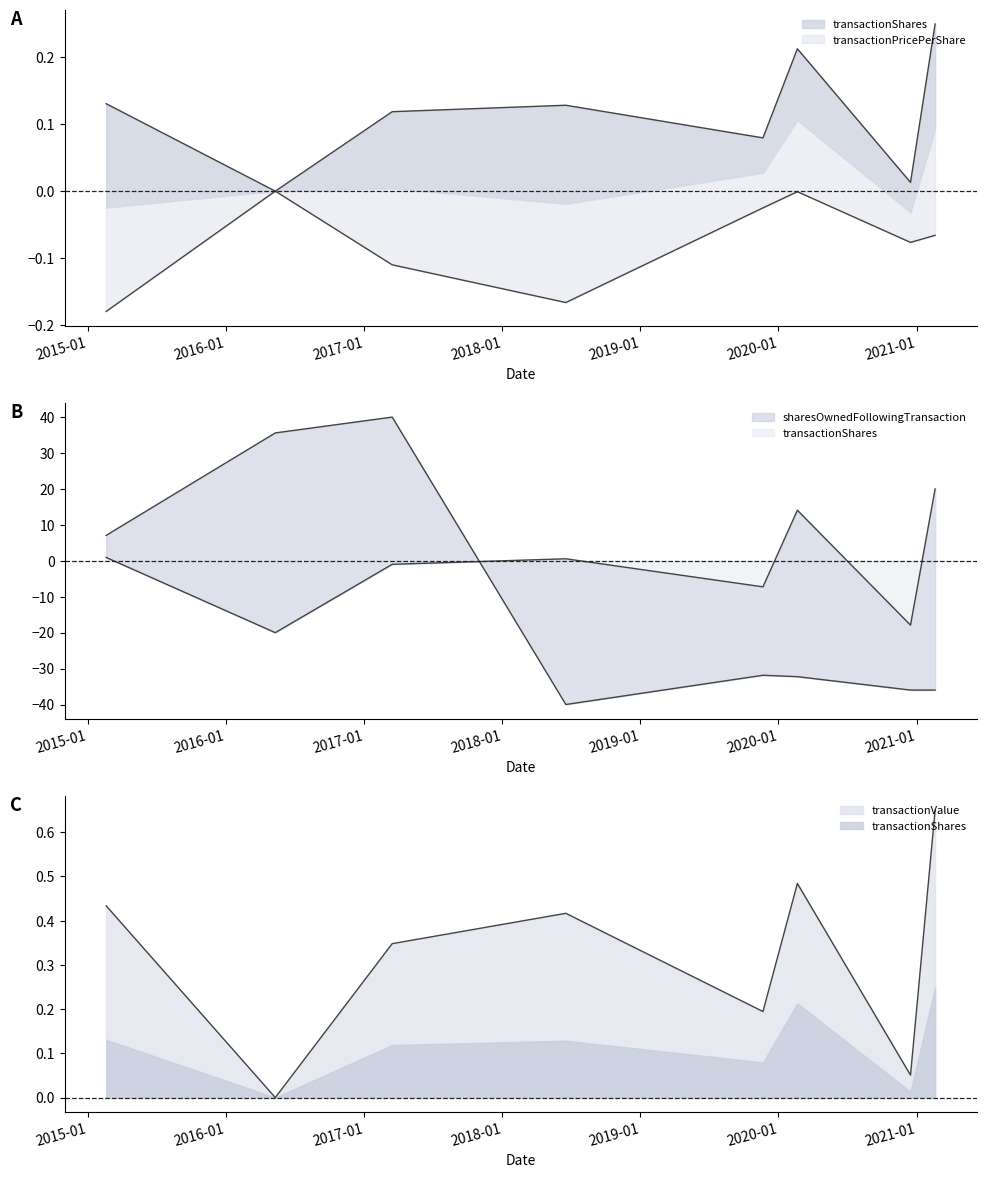

What is the label of the 1st point from the left?

2015-02-19